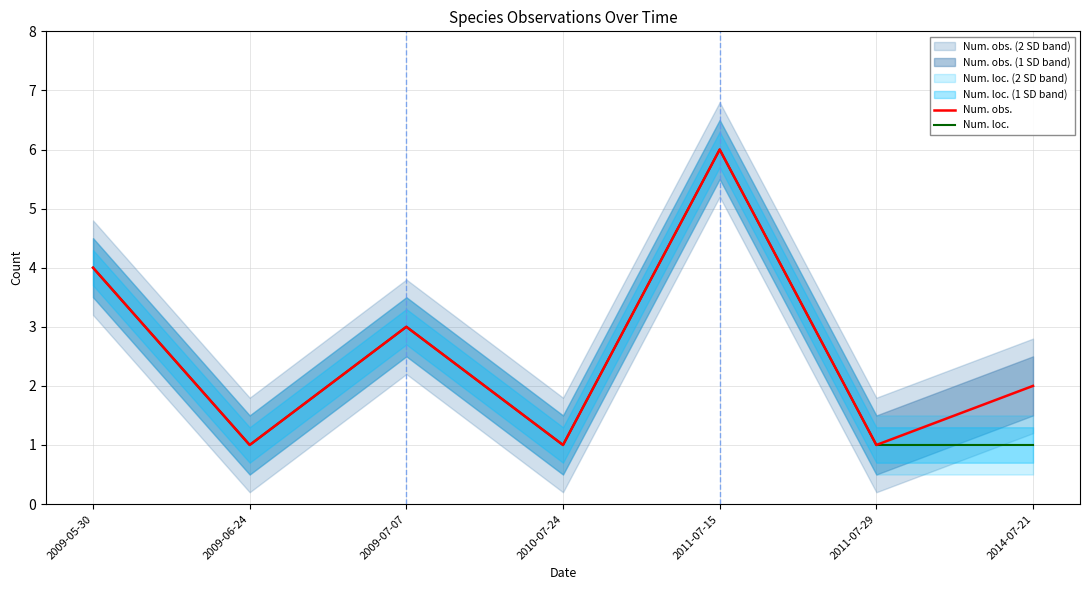

The Num. loc. series shows 1 at 2011-07-29. True or false?

True